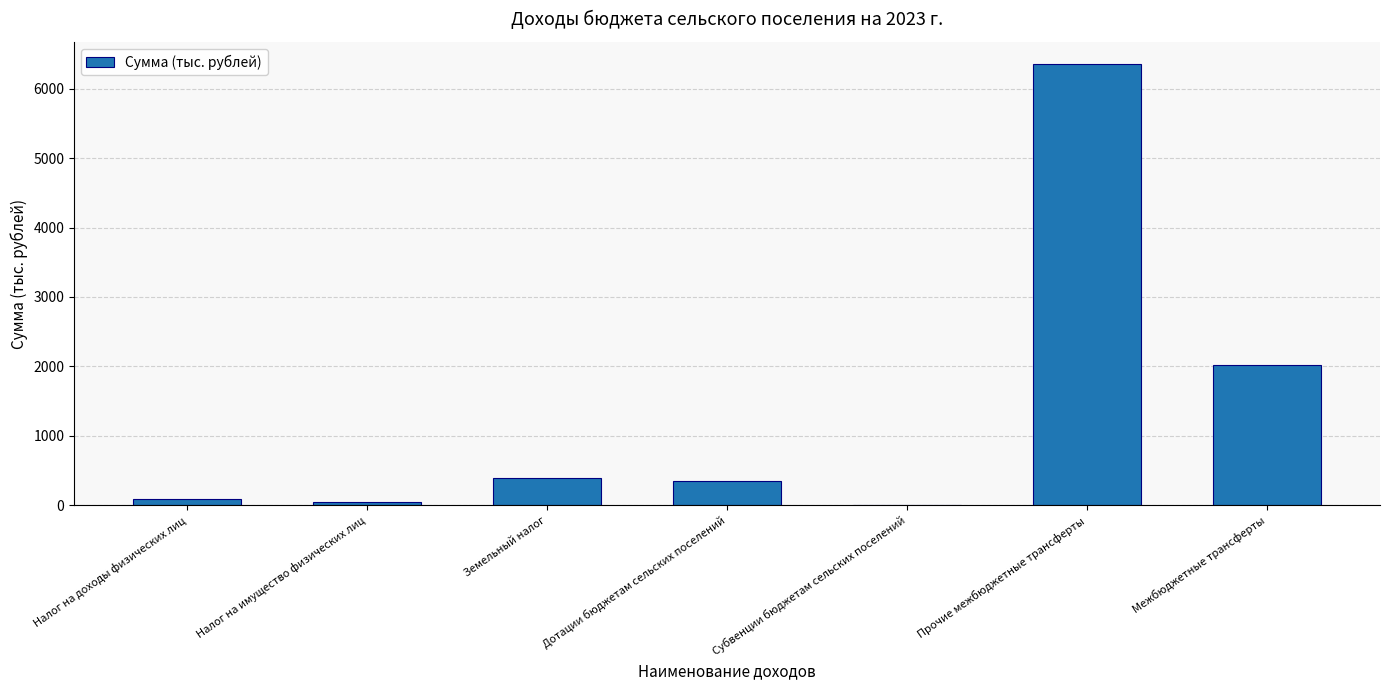

How many data points does each series have?

7